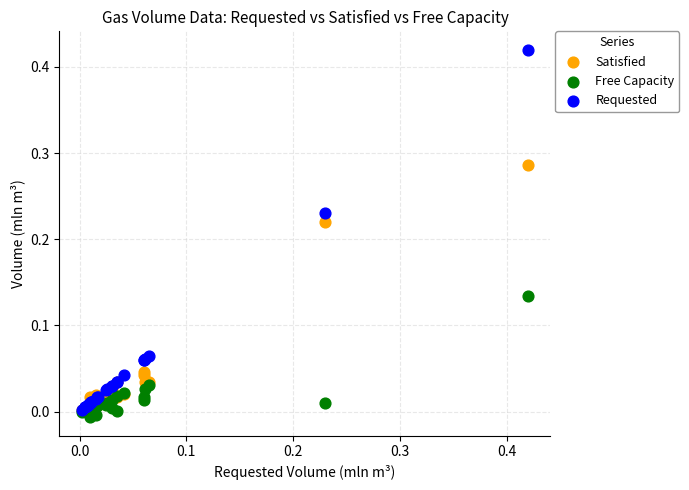

Which series contains the highest Y value?

Requested